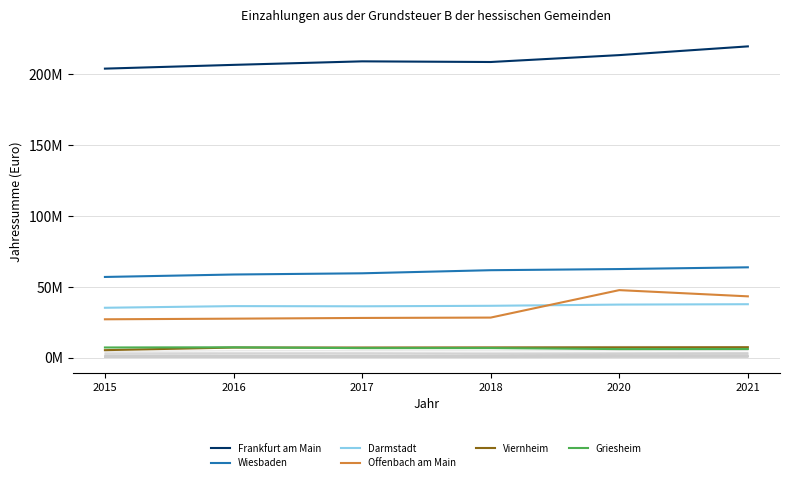

Reading left to right, transcribe all the data shown in this chart.

Frankfurt am Main: 2015=203906370	2016=206557525	2017=209043814	2018=208581645	2020=213442310	2021=219597469
Wiesbaden: 2015=56956287	2016=58682918	2017=59535372	2018=61719281	2020=62520918	2021=63754420
Darmstadt: 2015=35222240	2016=36387168	2017=36260019	2018=36610624	2020=37466515	2021=37725764
Offenbach am Main: 2015=27089543	2016=27536552	2017=28040787	2018=28296981	2020=47662612	2021=43279574
Viernheim: 2015=5325526	2016=7148929	2017=7154177	2018=7248841	2020=7302128	2021=7391523
Griesheim: 2015=7198545	2016=7319185	2017=6738278	2018=6781001	2020=6080527	2021=6127736